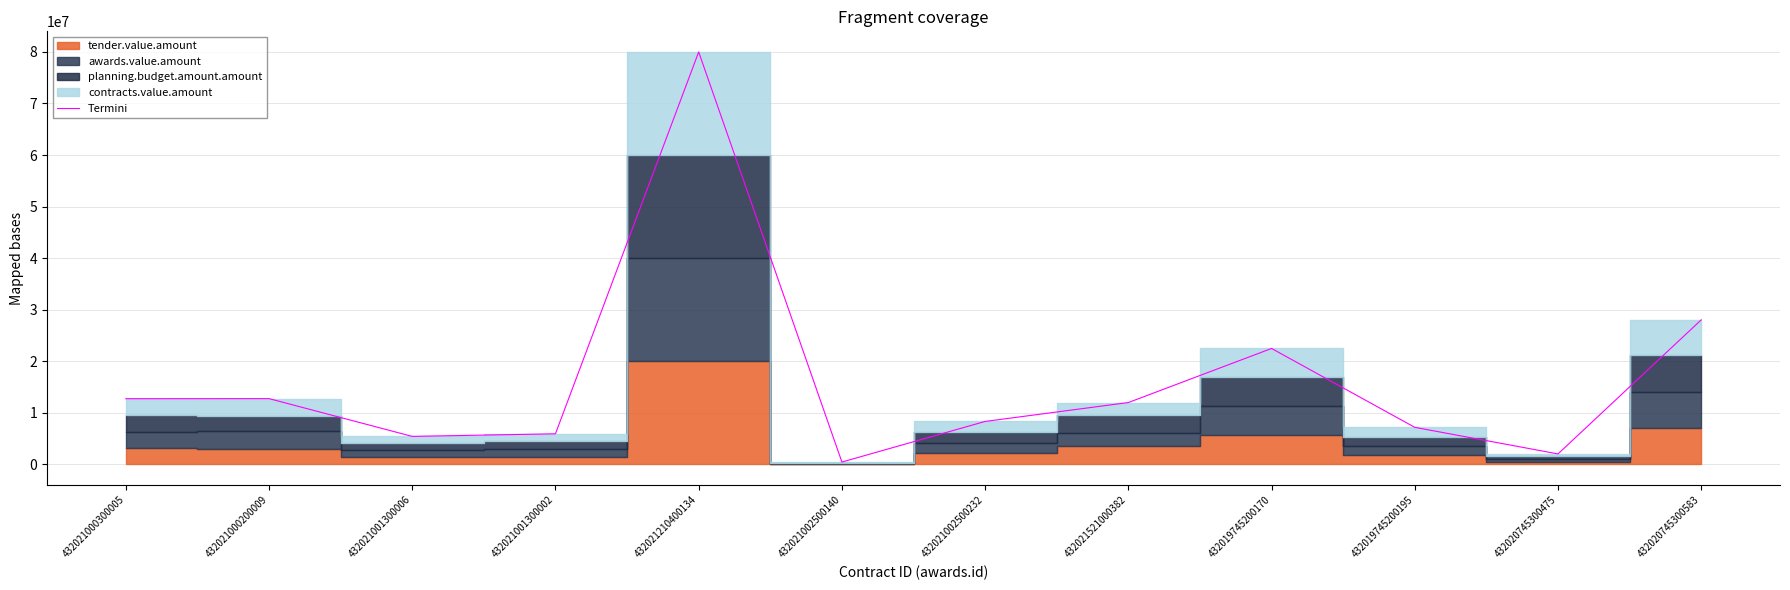

Reading left to right, extract all data points from this chart.

432021000300005=12729115.5	432021000200009=12743538.0	432021001300006=5415916.0	432021001300002=5919212.0	432021210400134=80000000.0	432021002500140=441176.0	432021002500232=8316032.0	432021521000382=11982267.5	432019745200170=22474220.9	432019745200195=7173004.3	432020745300475=2016439.7	432020745300583=28025419.4